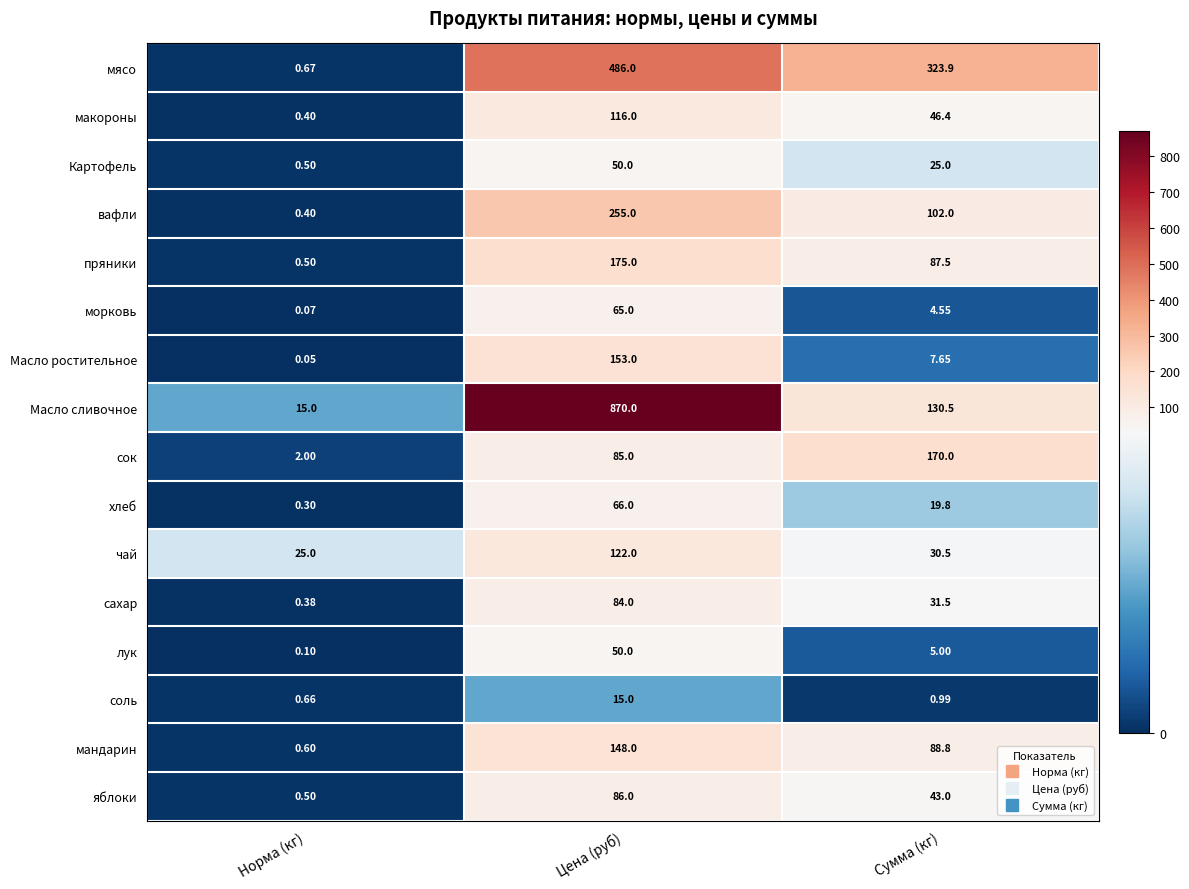

At which category does the chart reach its minimum across all series?

Норма (кг)